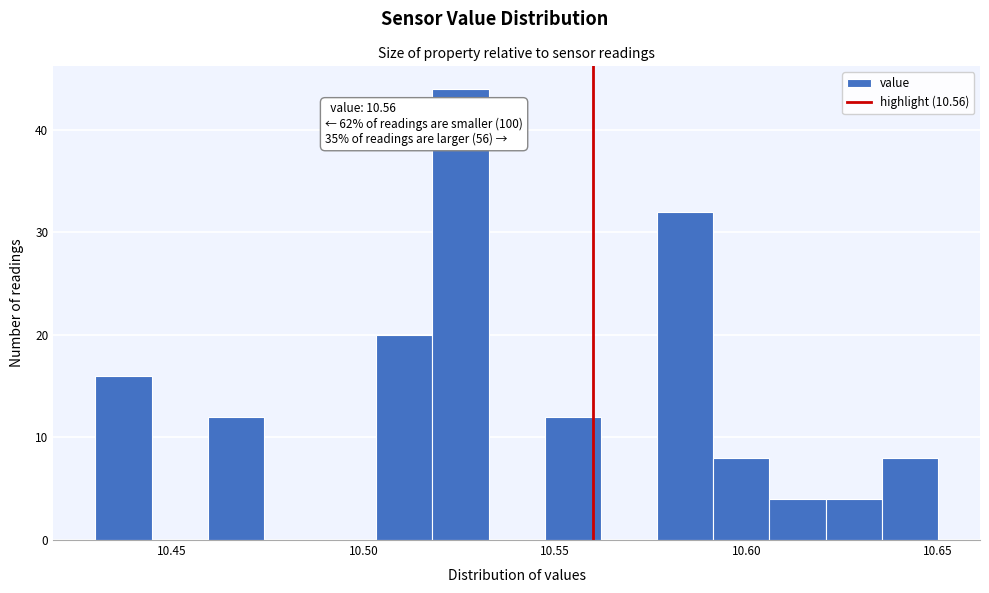

Around what value on the x-axis is the tallest bar? Give the approximate position of its centre, as read against the axis.

10.525